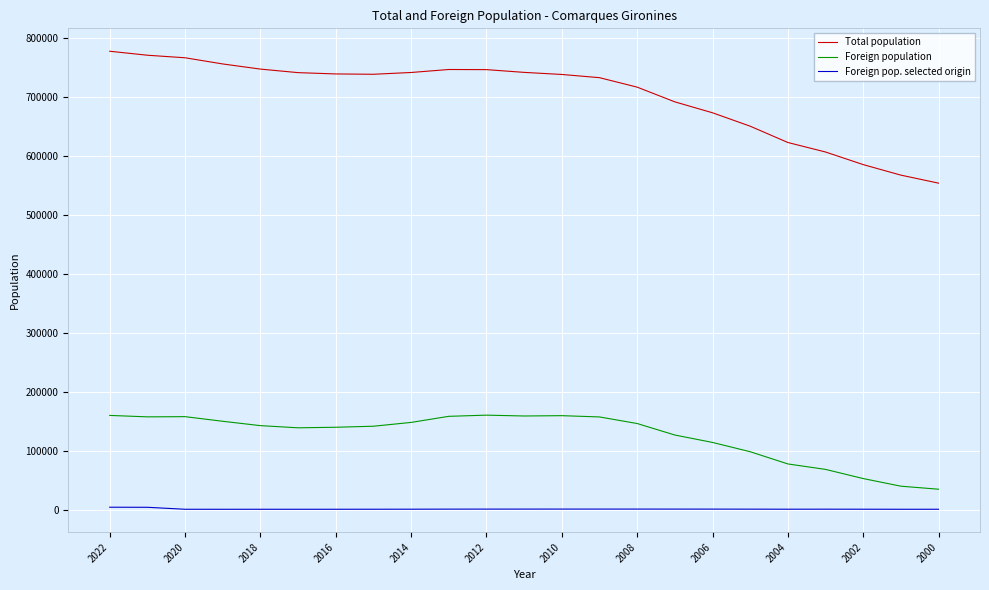

What is the maximum value for Total population?

777768